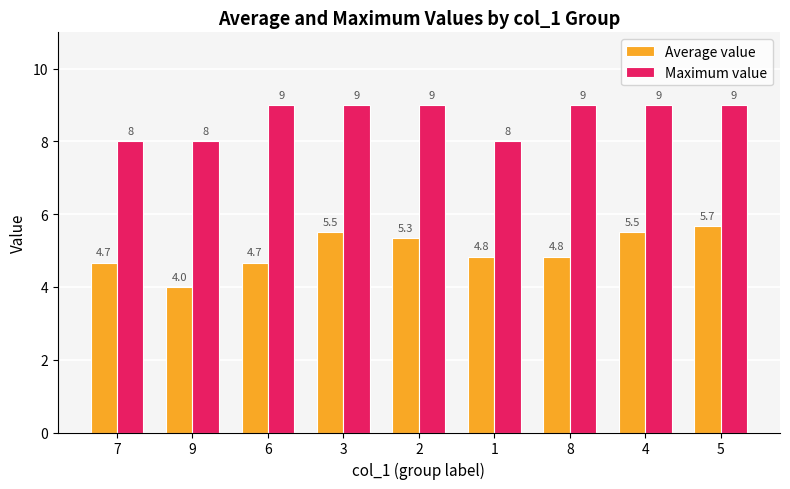

Count the Maximum value values in the range 8 to 9.

9